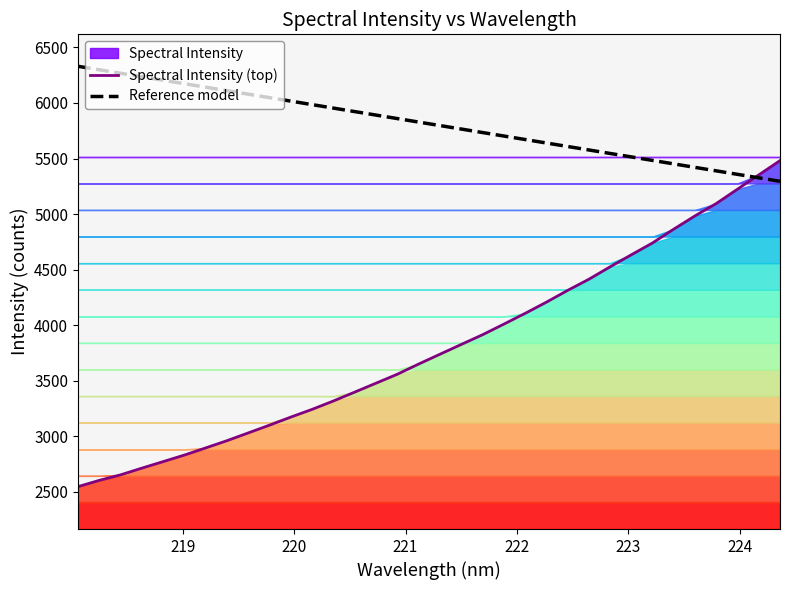

What is the minimum value for Spectral Intensity (top)?

2544.9